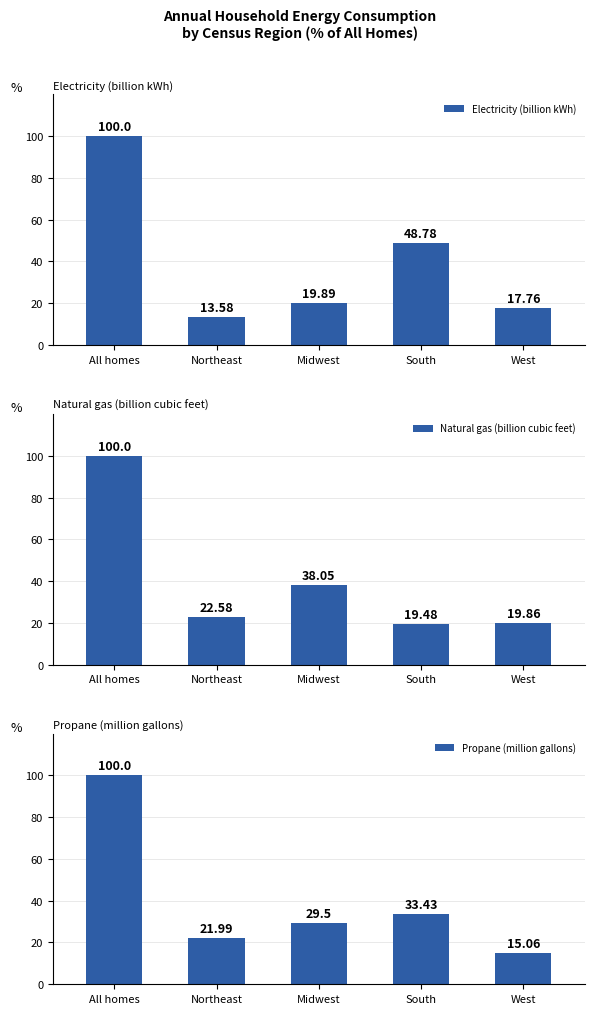

Rank the categories by Propane (million gallons) value from lowest to highest.

West, Northeast, Midwest, South, All homes